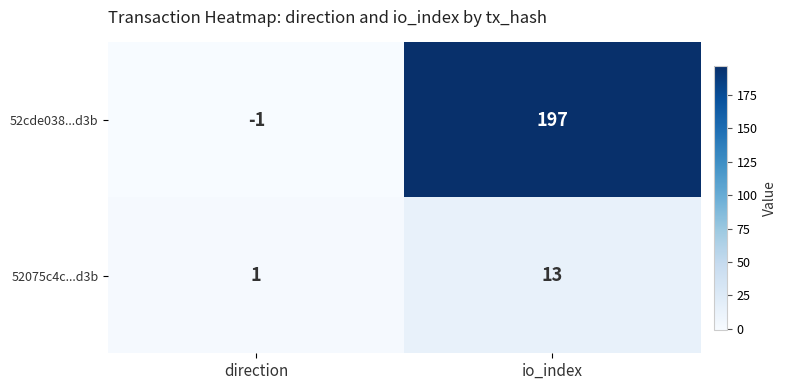

What is the average value of the 52075c4c...d3b series?

7